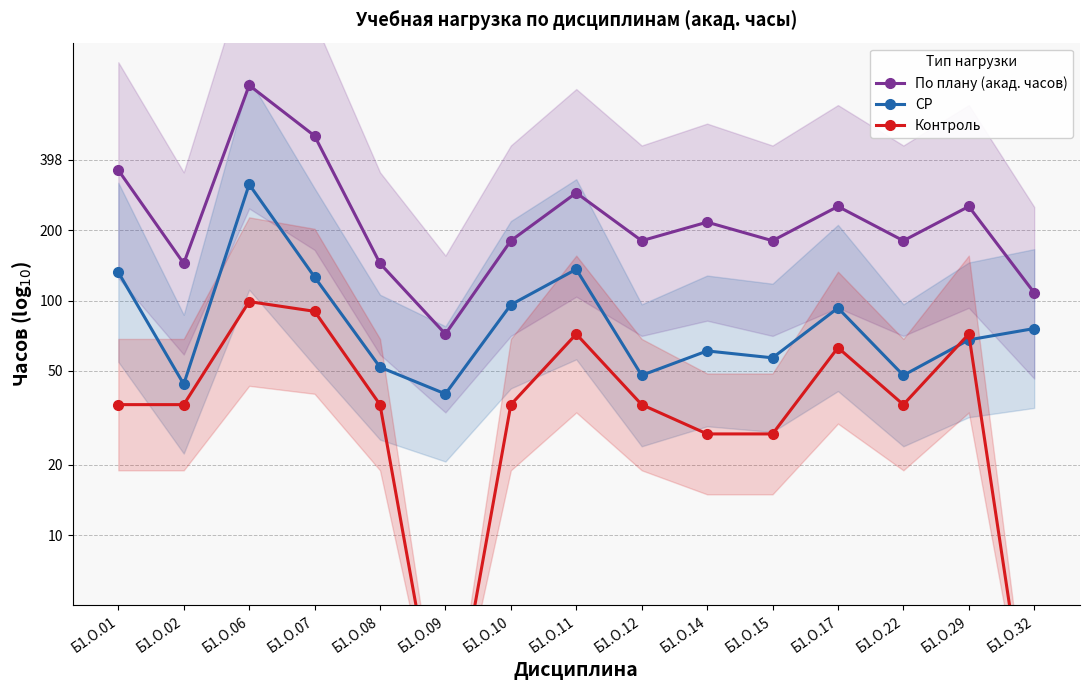

The value of По плану (акад. часов) at Б1.О.08 is 2.2. True or false?

True